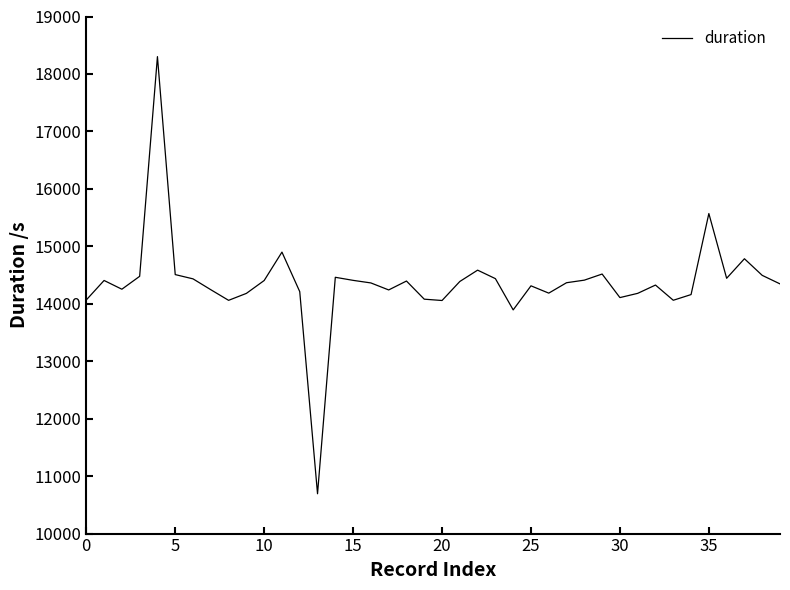

What is the difference between the maximum and minimum values?

7608.5